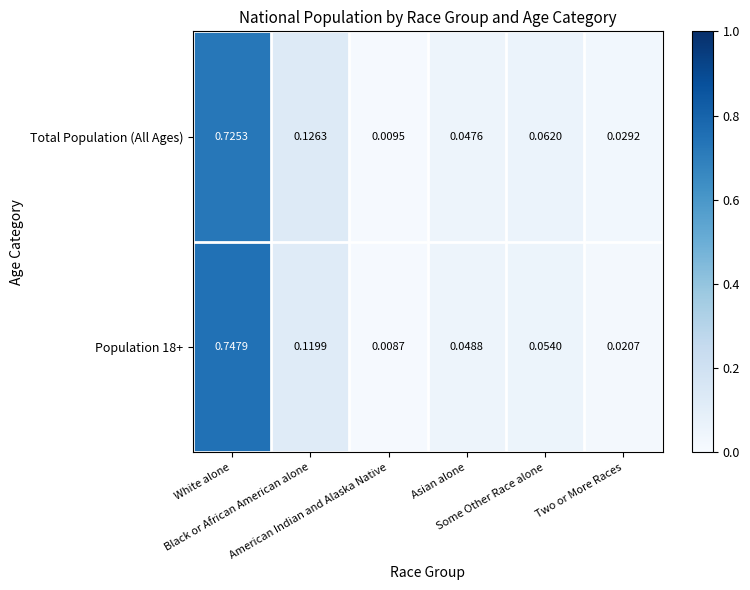

Reading left to right, list all the values displayed in this chart.

Total Population (All Ages): White alone=0.7	Black or African American alone=0.1	American Indian and Alaska Native=0.0	Asian alone=0.0	Some Other Race alone=0.1	Two or More Races=0.0
Population 18+: White alone=0.7	Black or African American alone=0.1	American Indian and Alaska Native=0.0	Asian alone=0.0	Some Other Race alone=0.1	Two or More Races=0.0